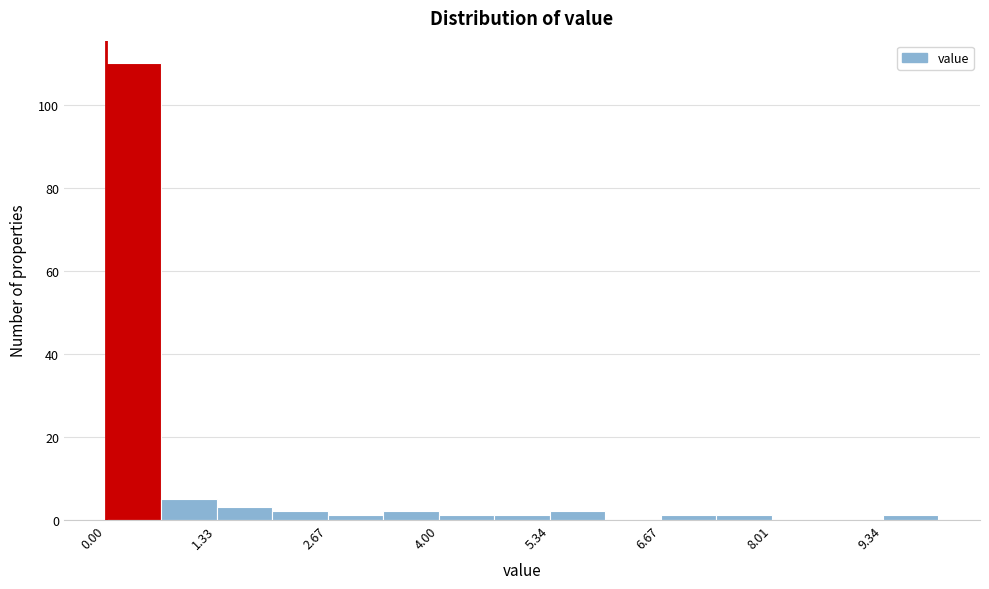

Read against the x-axis, roughly where is the centre of the tallest bar?

0.4